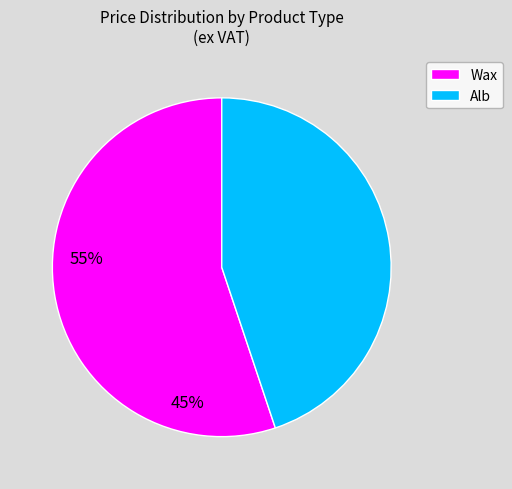

Is there any slice that represents more than half of the pie?

Yes